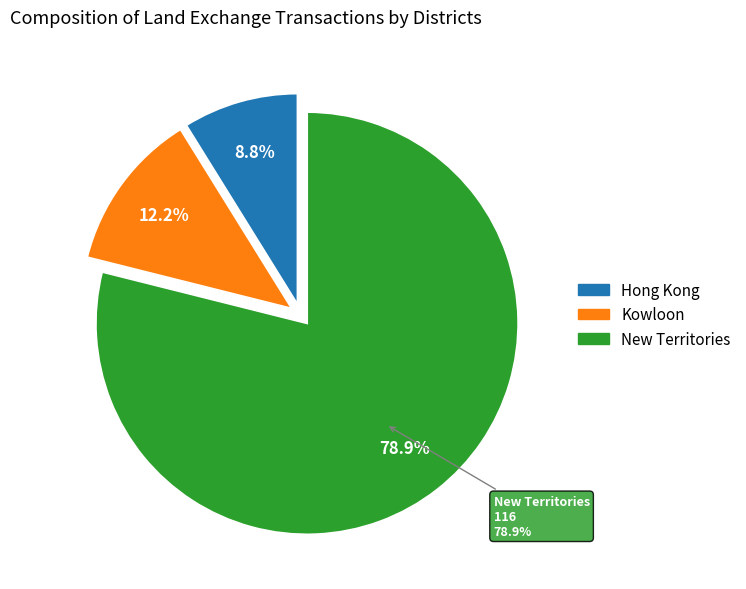

To the nearest percent, what is the average slice percentage?

33%